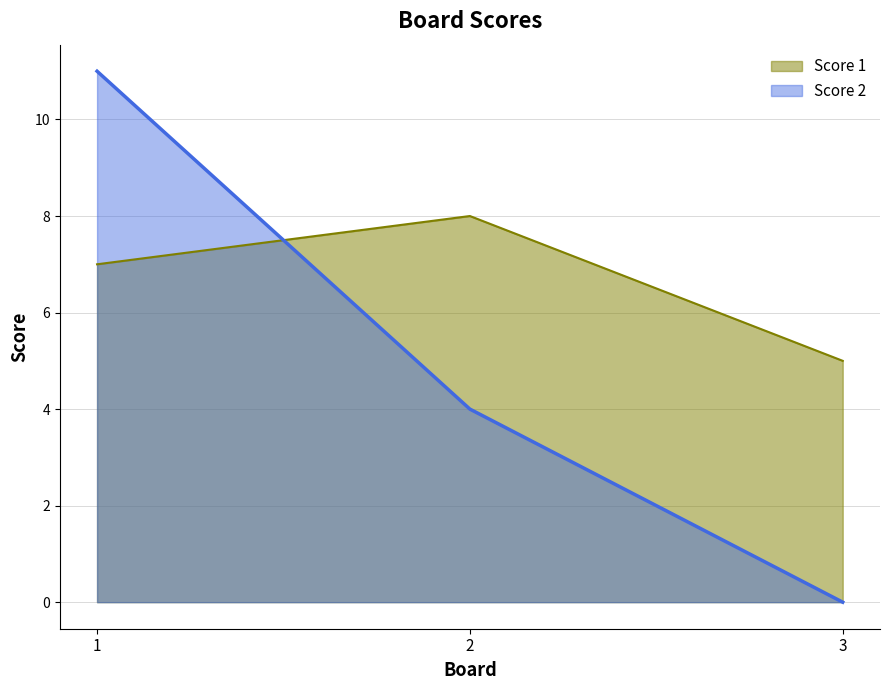

What are all the series names shown in the legend?

Score 1, Score 2